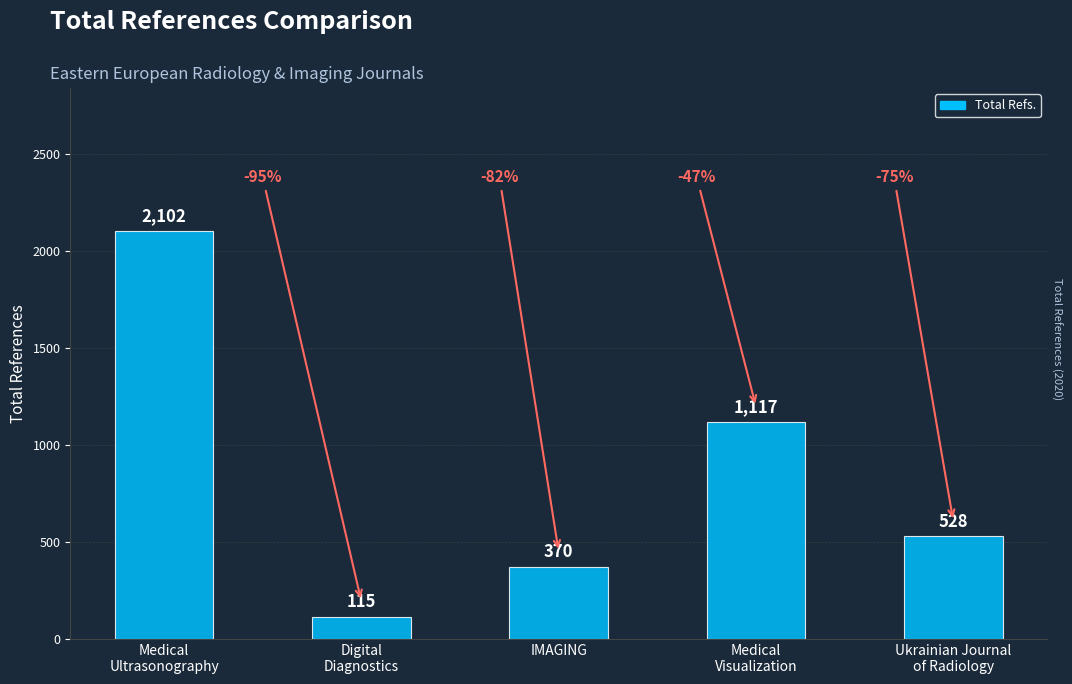

The value at IMAGING is 370. True or false?

True